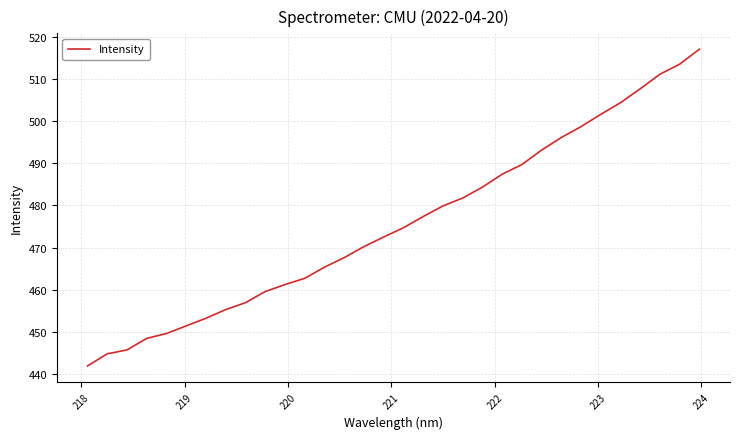

What is the difference between the maximum and minimum values?

75.1